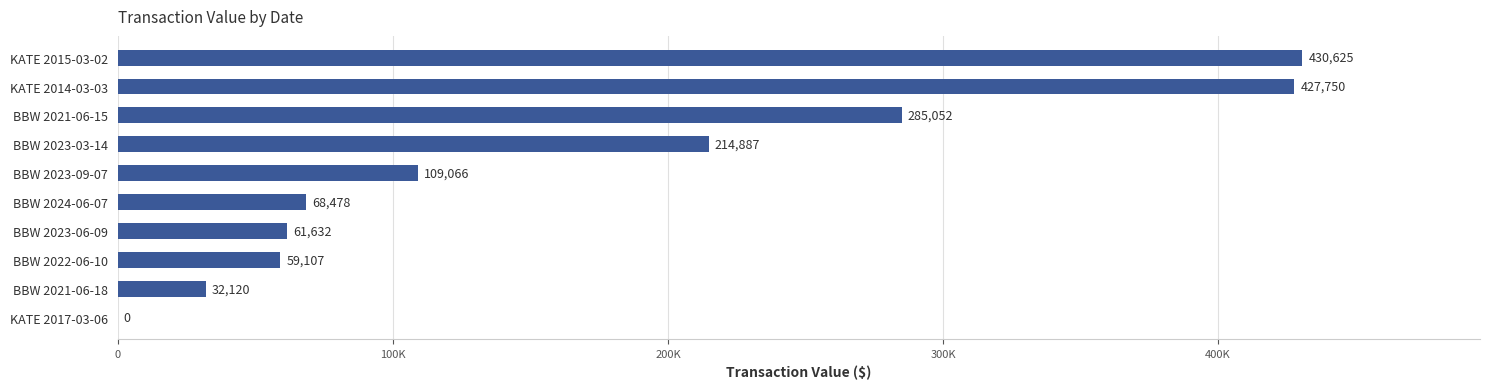

How many values are below 109066?

5